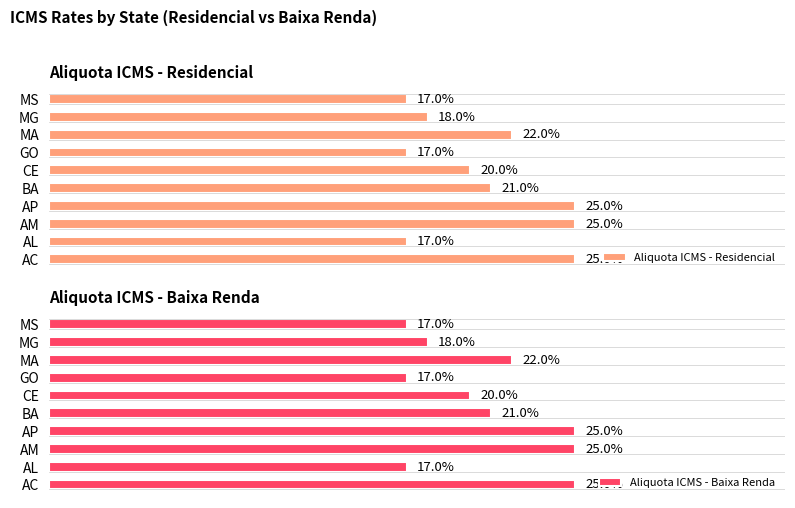

How many bars are there in total?

20